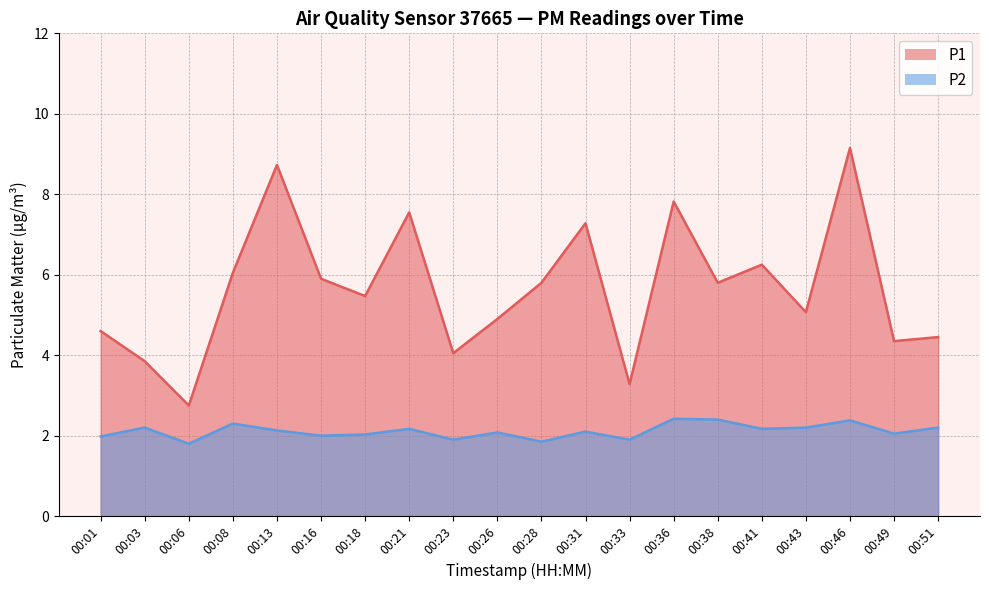

At which category does P2 reach its first local valley?

00:06